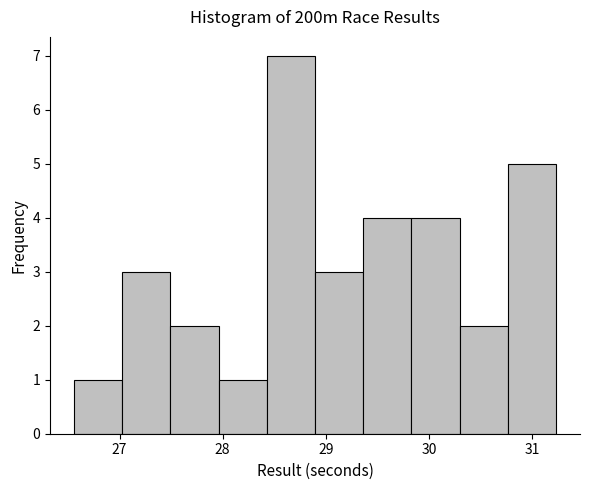

Reading left to right, list every bar in this chart as the range it spans on the x-axis followed by its height. Neither the bar edges nor the heights are printed on the chart, so give them approximately, as read against the axes.

26.6 to 27.0: 1
27.0 to 27.5: 3
27.5 to 28.0: 2
28.0 to 28.4: 1
28.4 to 28.9: 7
28.9 to 29.4: 3
29.4 to 29.8: 4
29.8 to 30.3: 4
30.3 to 30.8: 2
30.8 to 31.2: 5